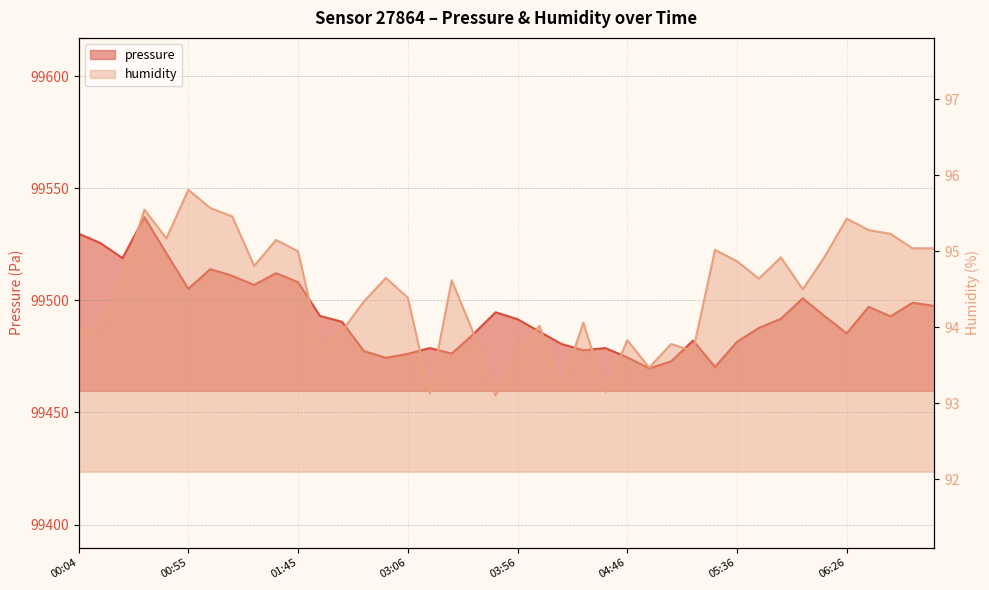

At which label is humidity closest to 94?

00:14